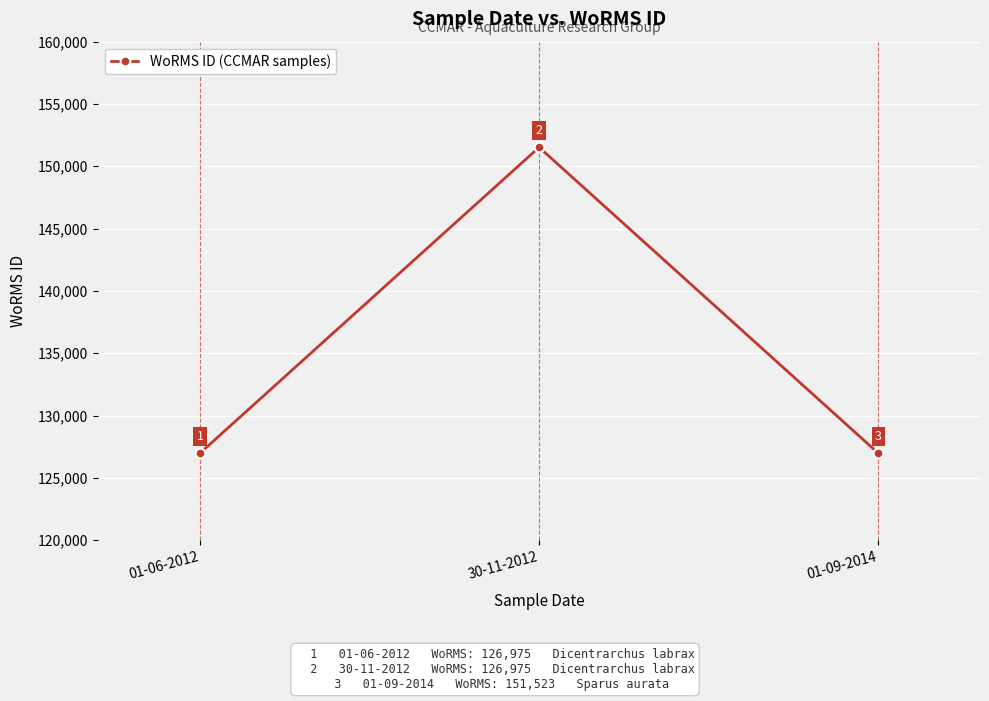

What is the label of the 2nd point from the left?

30-11-2012